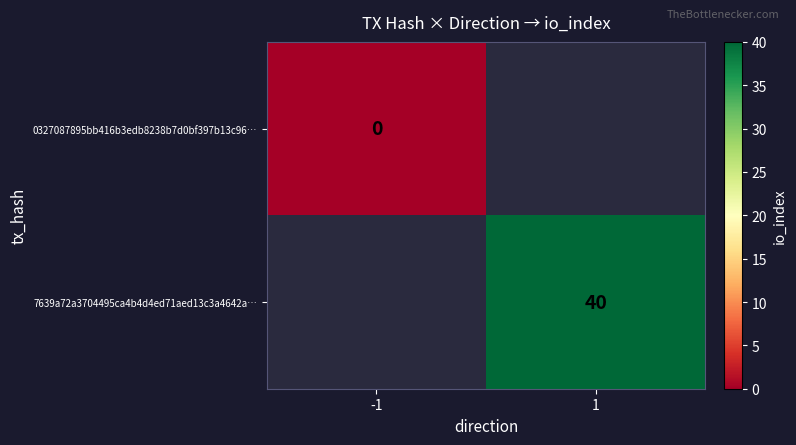

The 7639a72a3704495ca4b4d4ed71aed13c3a4642a… series shows 40 at 1. True or false?

True